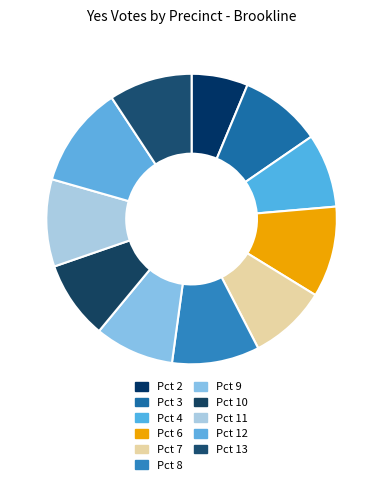

The Pct 10 slice represents 9% of the pie. True or false?

True